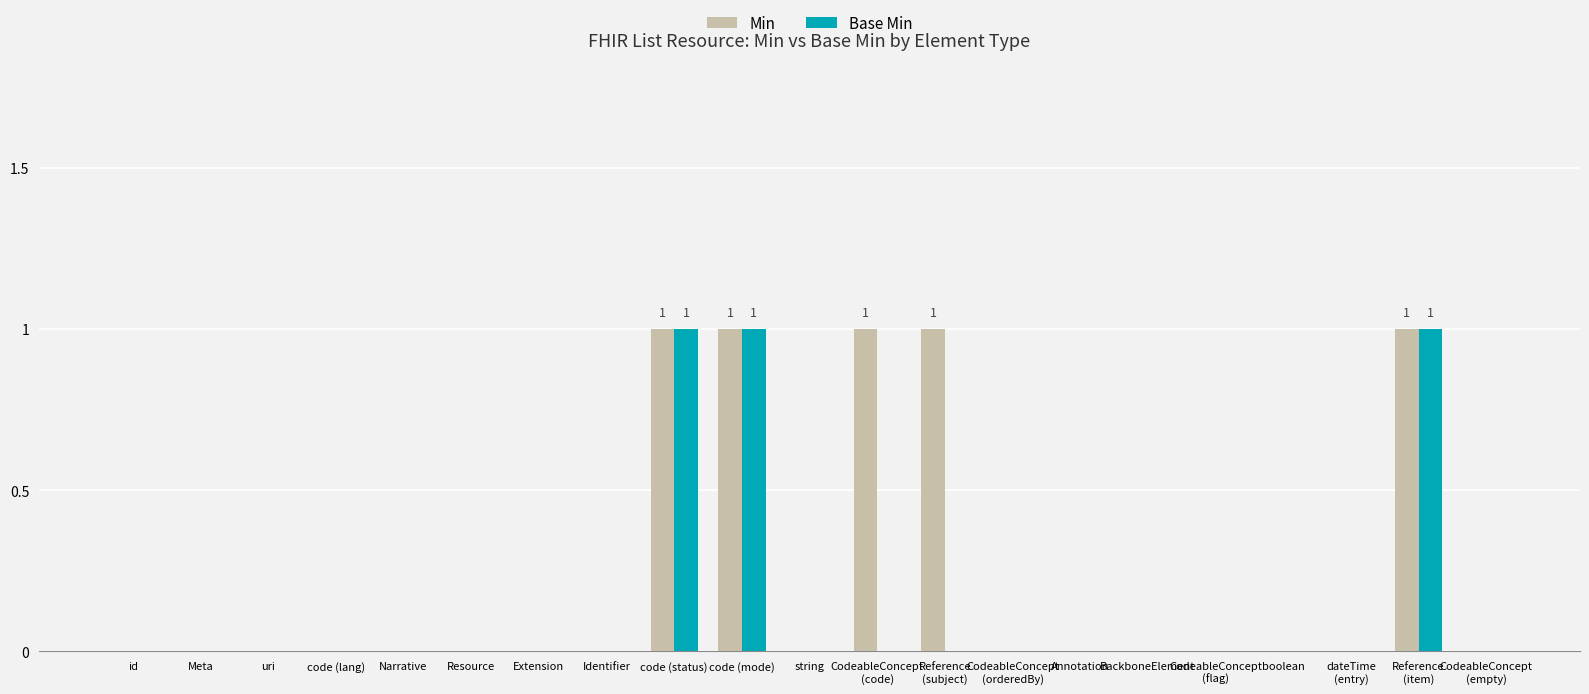

What is the sum of all Min values?

5